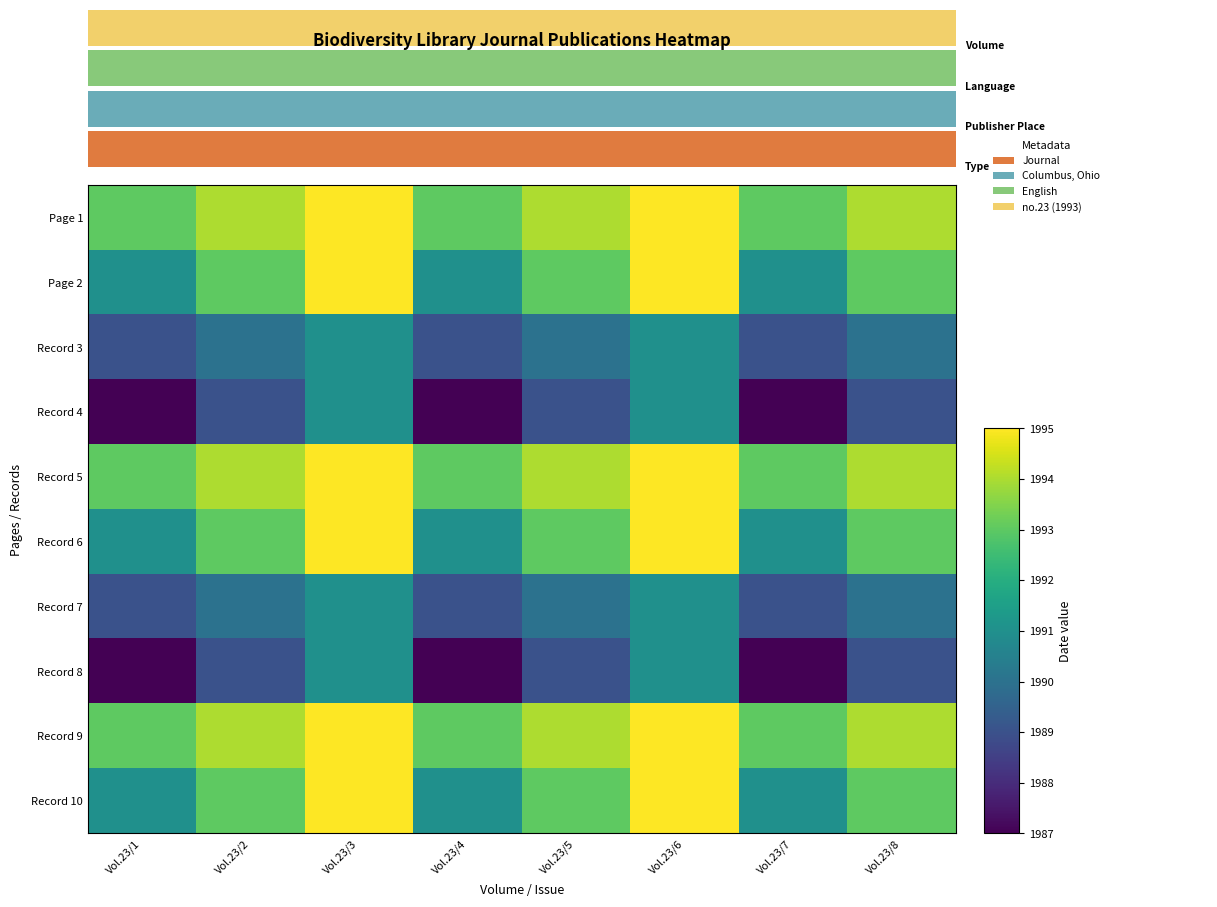

How many Record 10 values are between 1991 and 1995?

8